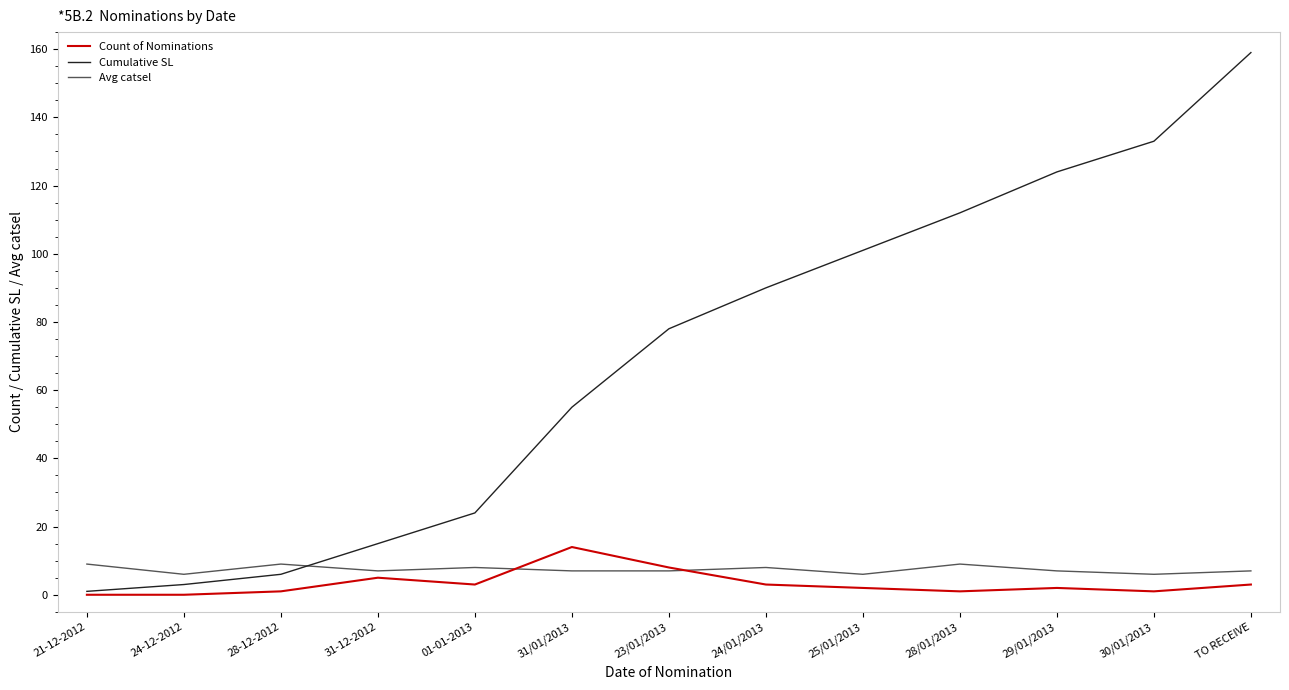

True or false: Avg catsel and Cumulative SL cross at least once.

True